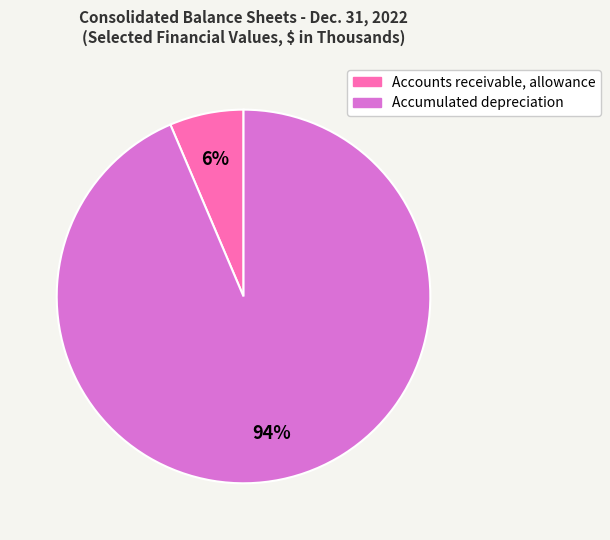

Combined, do Accounts receivable, allowance and Accumulated depreciation account for over 50%?

Yes